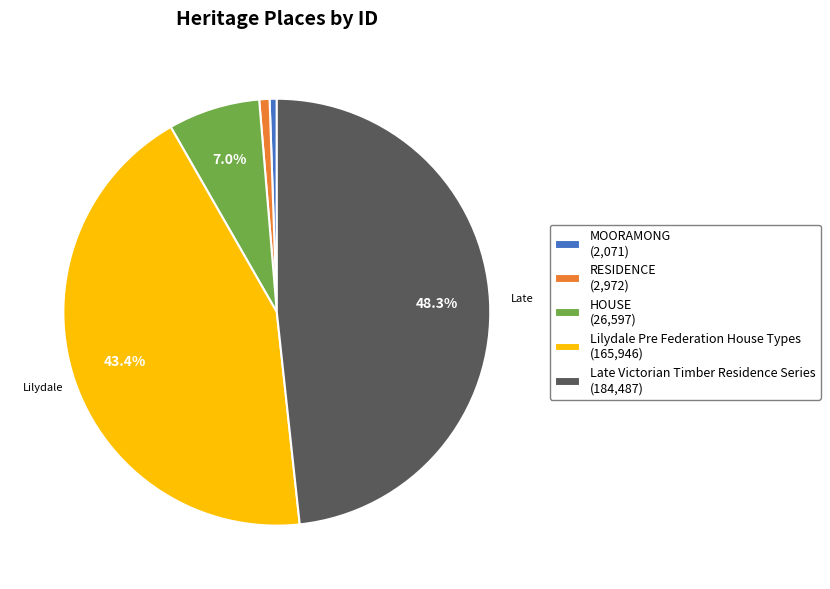

Combined, do HOUSE and RESIDENCE account for over 50%?

No